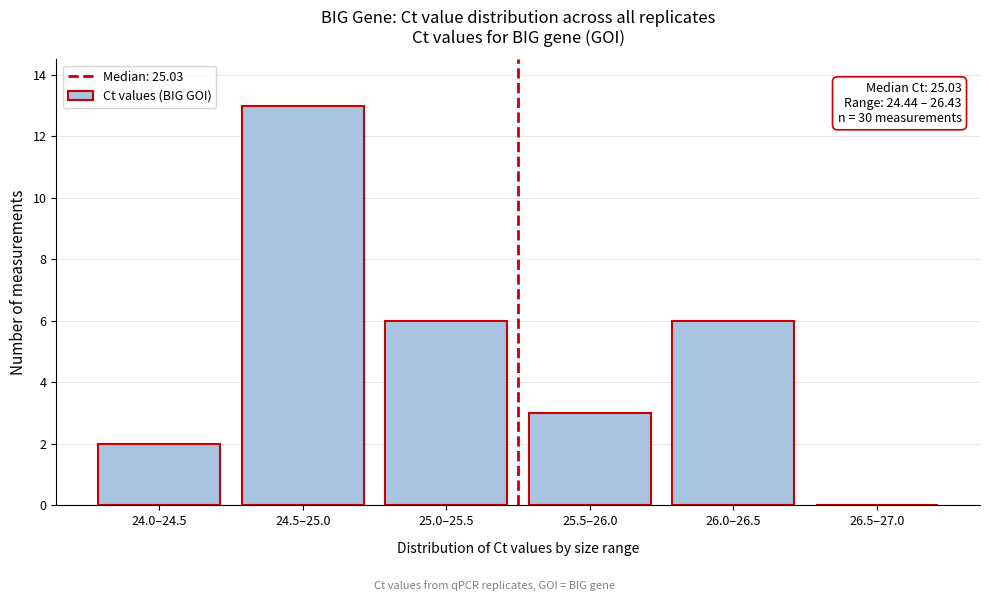

Reading left to right, what are all the values shown in this chart?

24.0–24.5=2	24.5–25.0=13	25.0–25.5=6	25.5–26.0=3	26.0–26.5=6	26.5–27.0=0